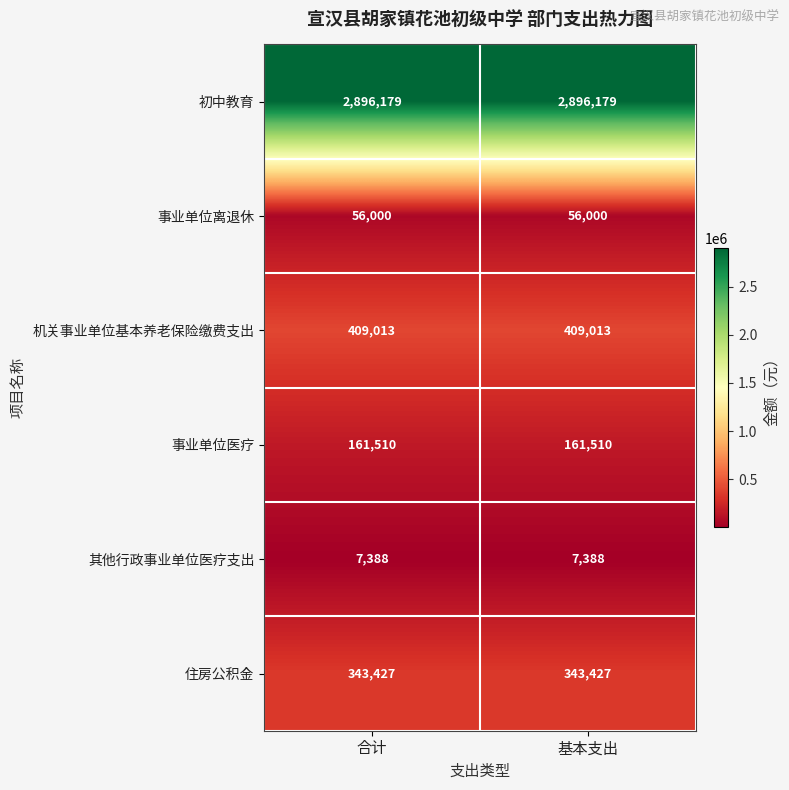

True or false: 事业单位医疗 has a value of 80522 at 合计.

False